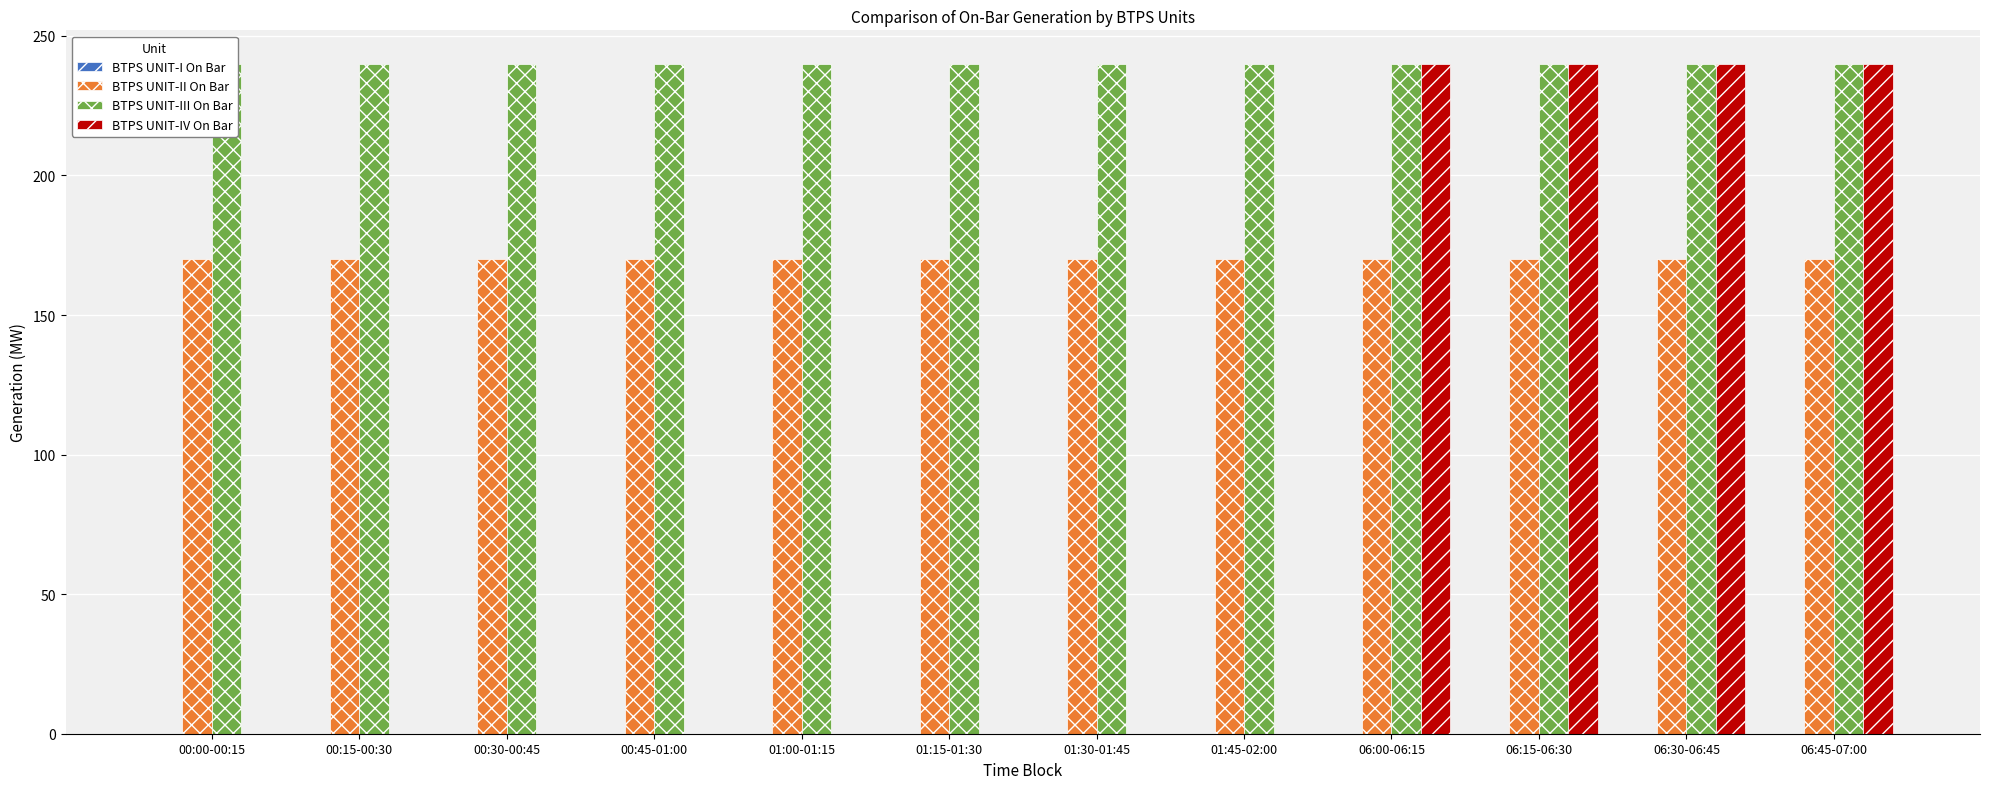

What is the spread (max minus min) of values at 00:15-00:30?

240